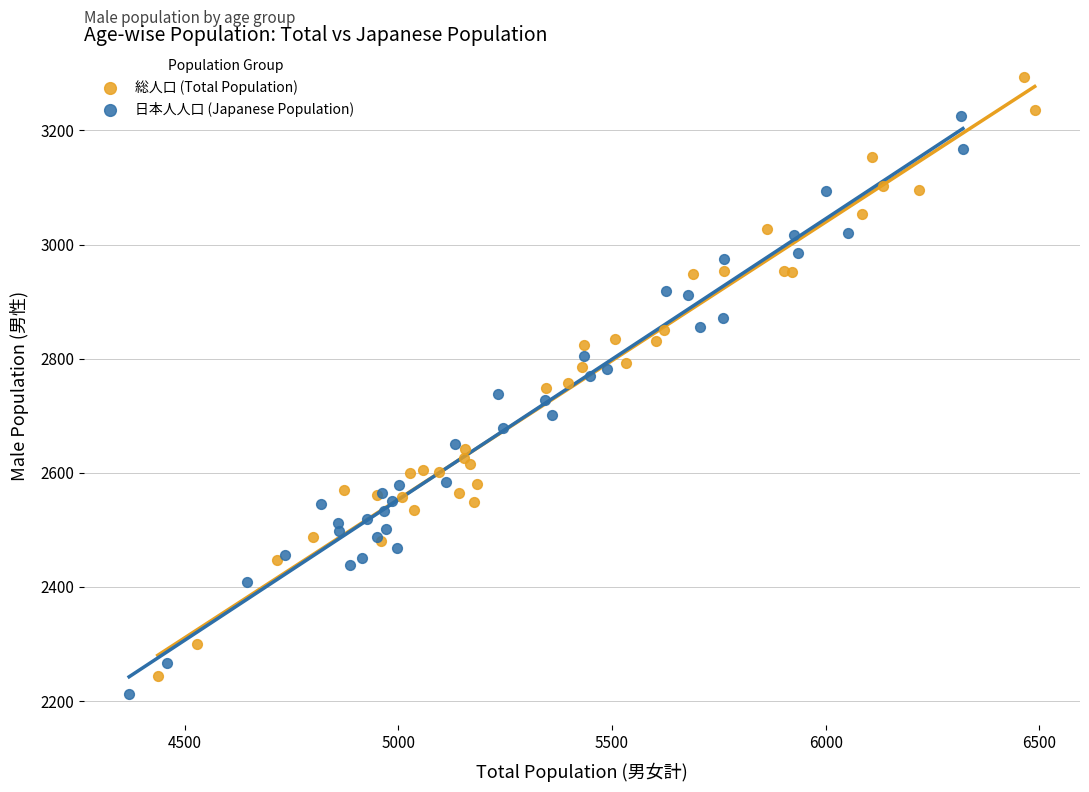

Which series has the largest Y range (max minus min)?

総人口 (Total Population)